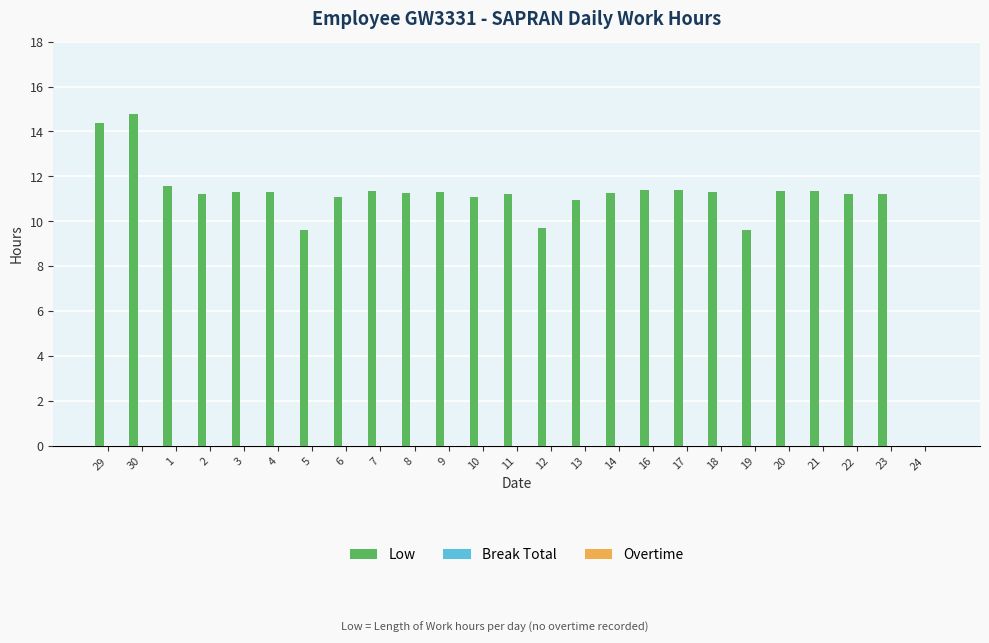

What value does the data have at 21?

11.3